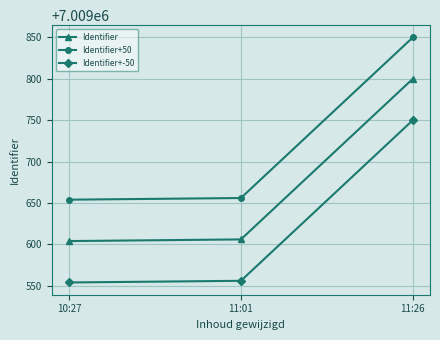

List the series in order of their peak value, highest first.

Identifier+50, Identifier, Identifier+-50